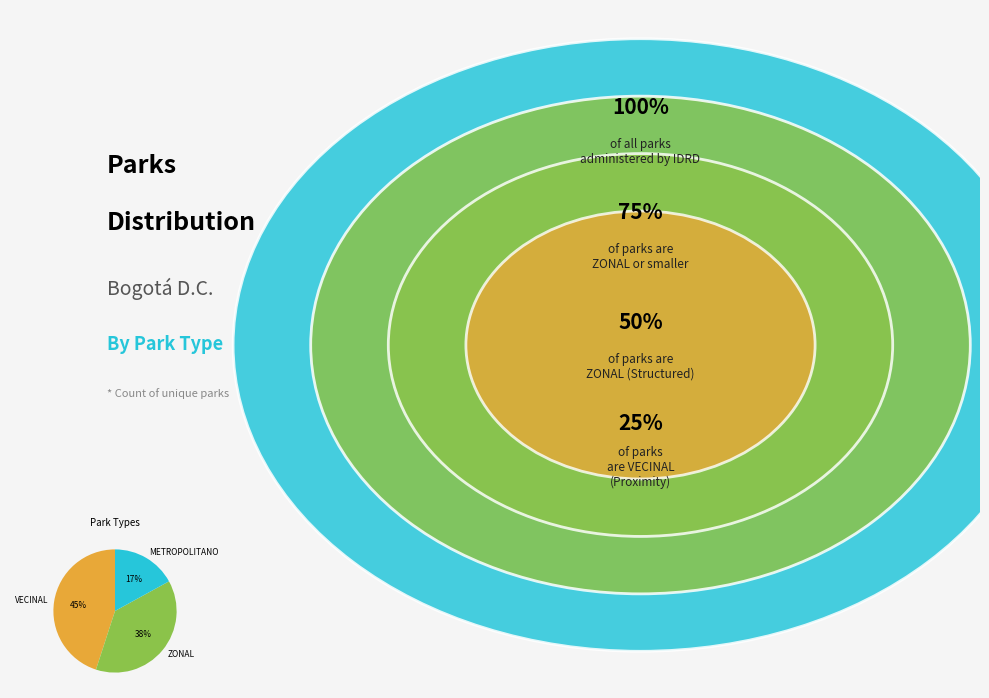

Approximately how many times larger is the value at ZONAL compared to VECINAL?

0.8